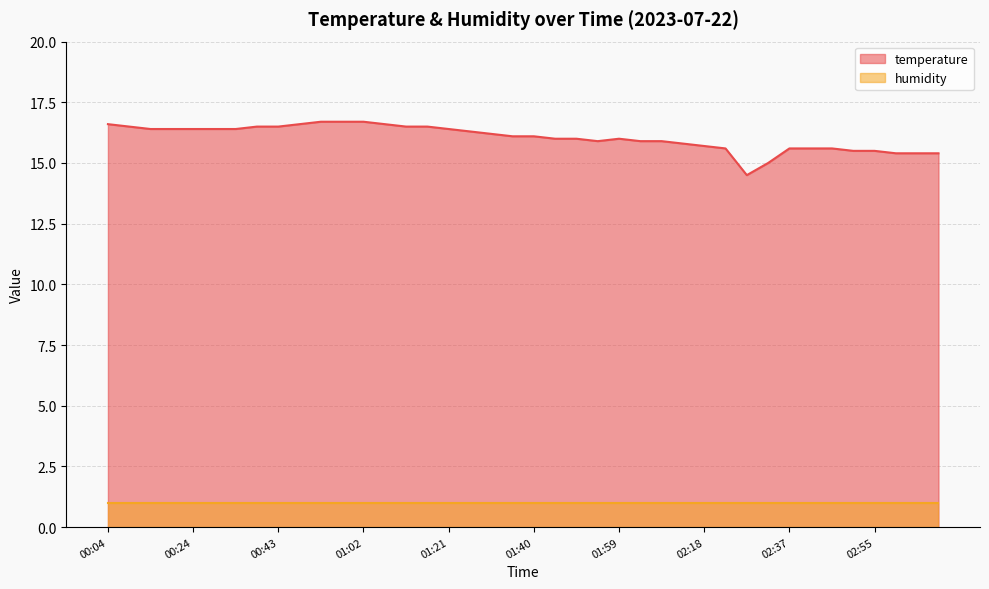

What is the change in value from 00:08 to 02:08?

-0.6